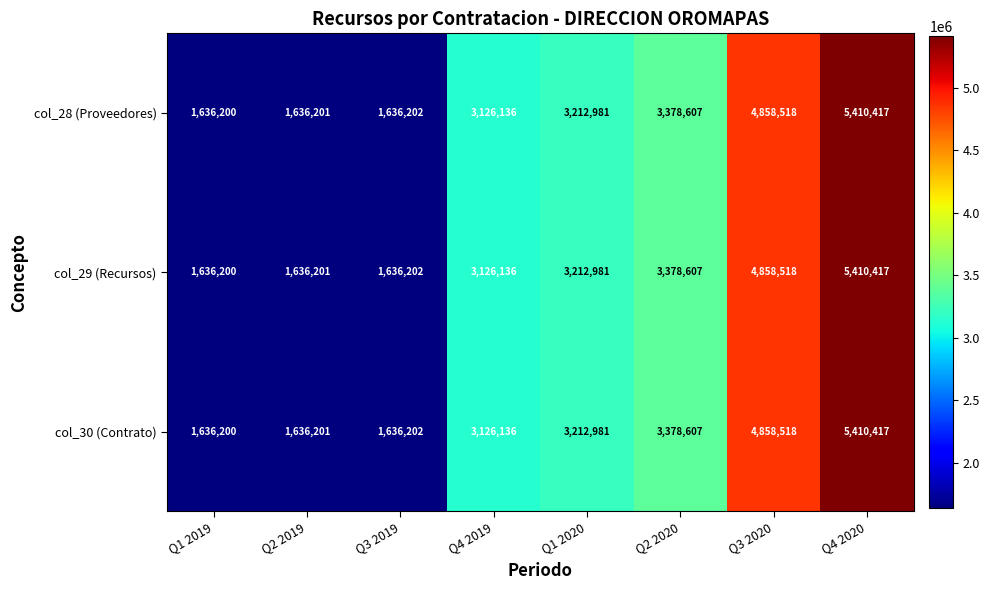

True or false: col_30 (Contrato) has a value of 2308805 at Q3 2019.

False